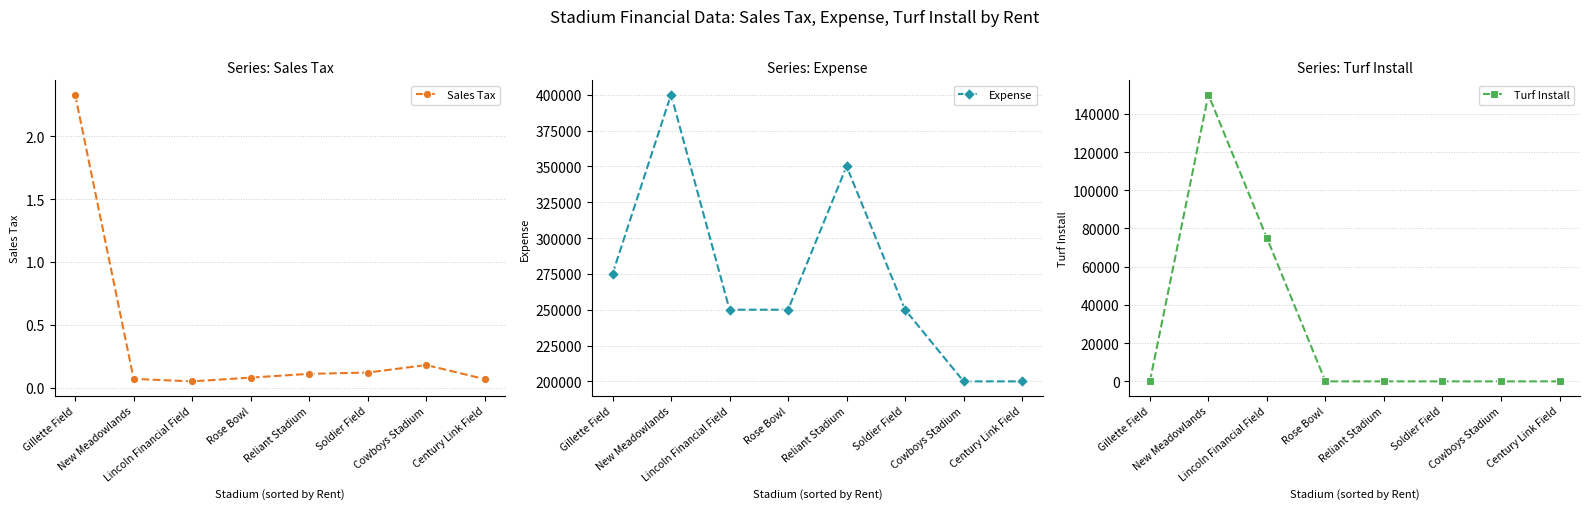

How many distinct data groups are displayed?

3